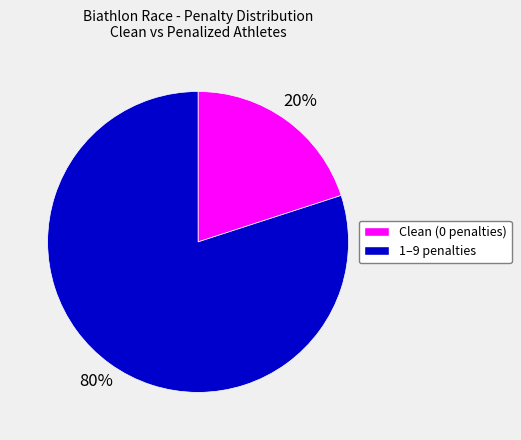

To the nearest percent, what is the average slice percentage?

50%